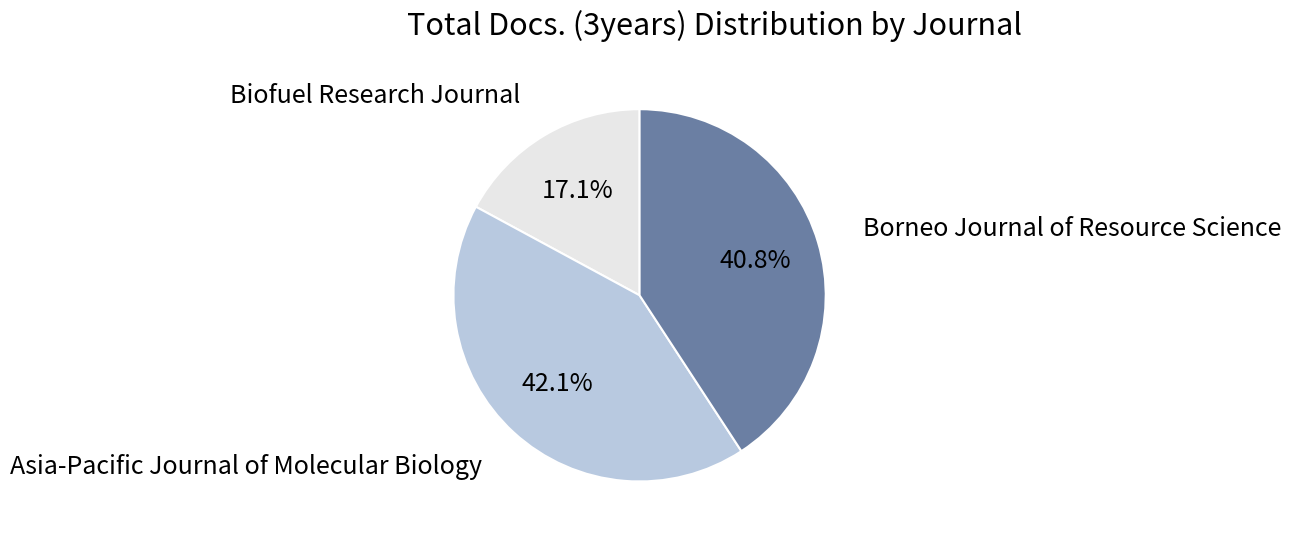

Is there a majority slice in this chart?

No